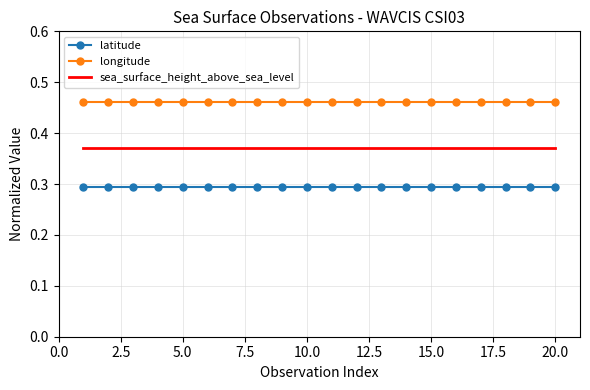

True or false: longitude and latitude intersect in this chart.

False